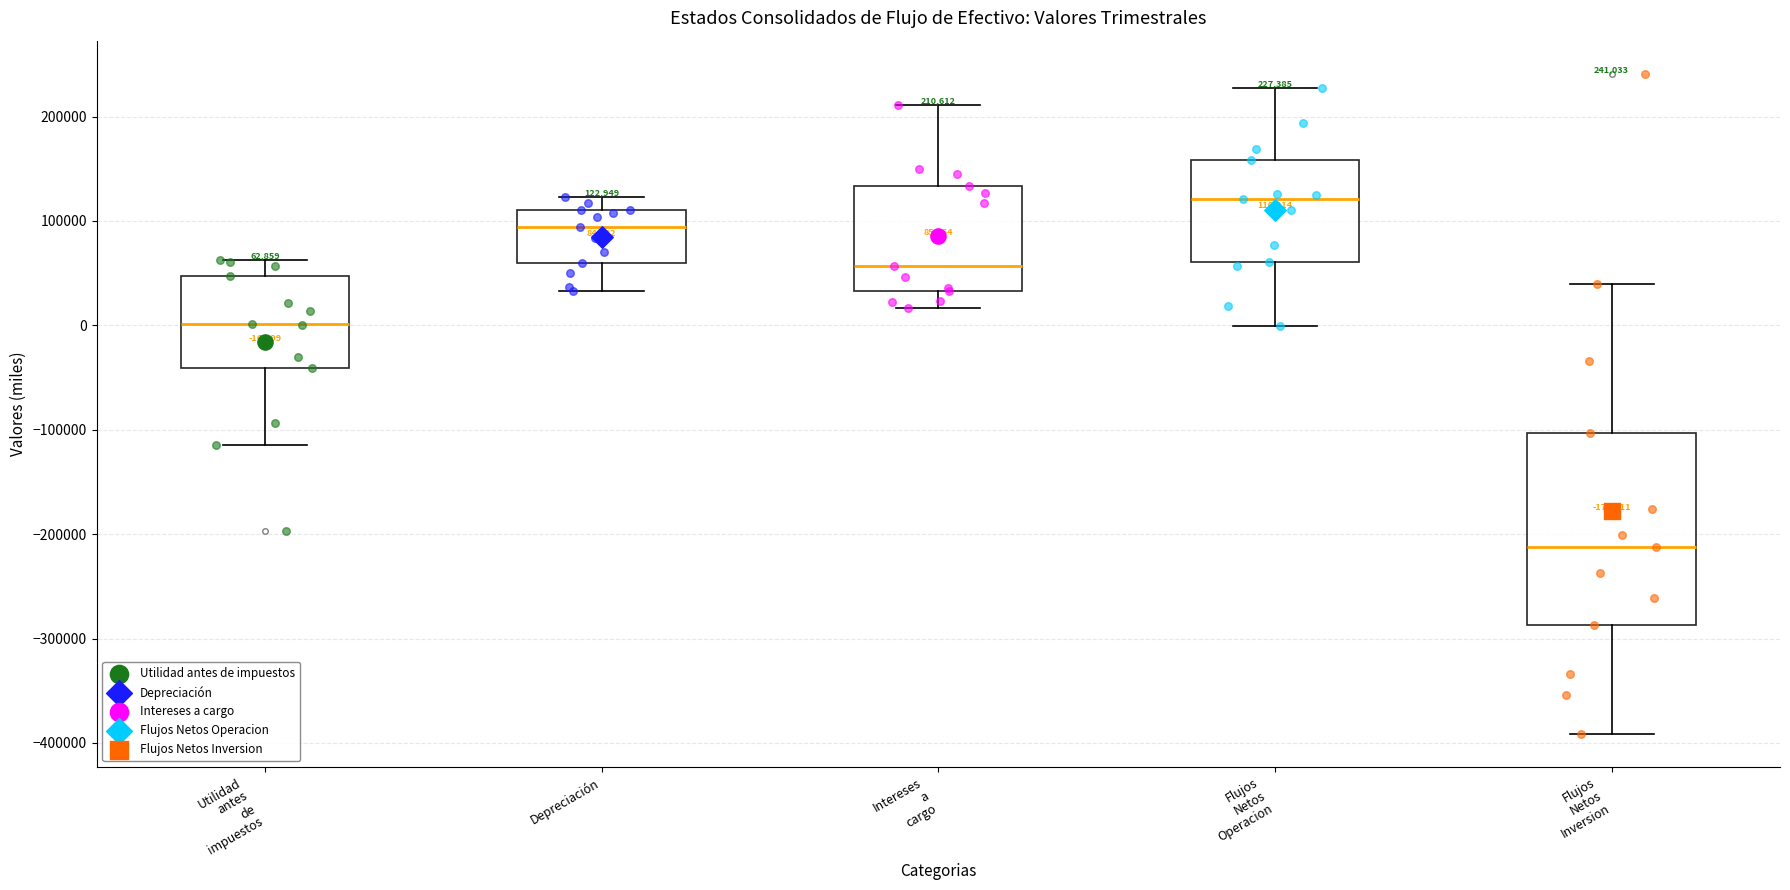

Which box has the highest median line?

Flujos Netos Operacion